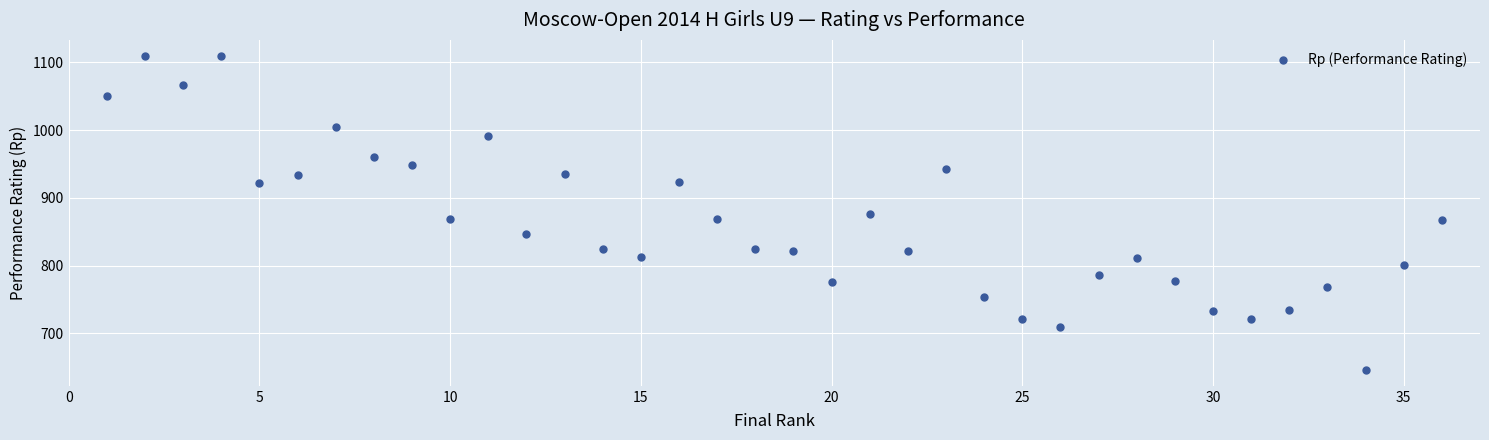

What is the range of Y values (max minus min)?

464